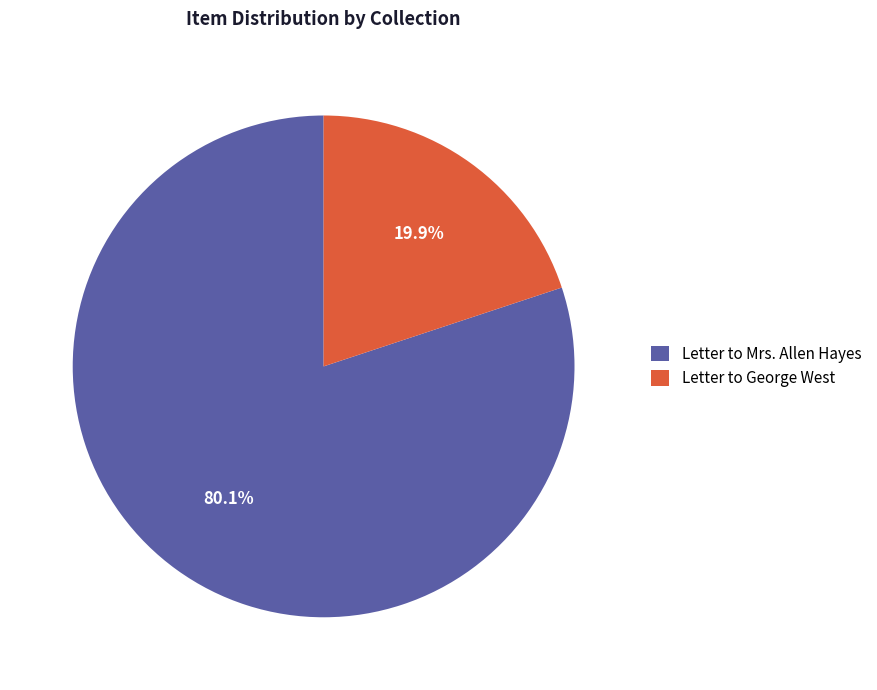

To the nearest percent, what percentage of the pie is Letter to George West?

20%